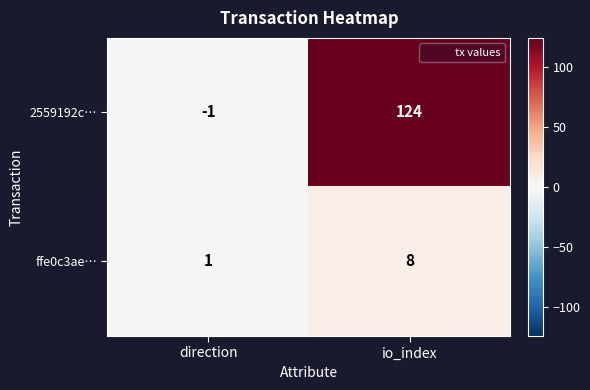

The value of ffe0c3ae… at direction is 0. True or false?

False